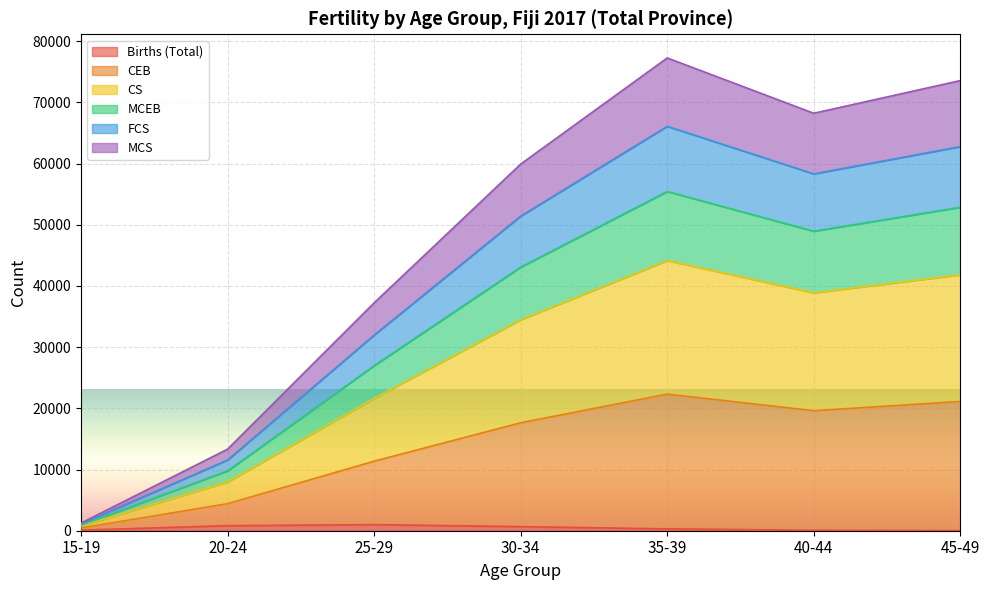

How many lines are shown in the chart?

6